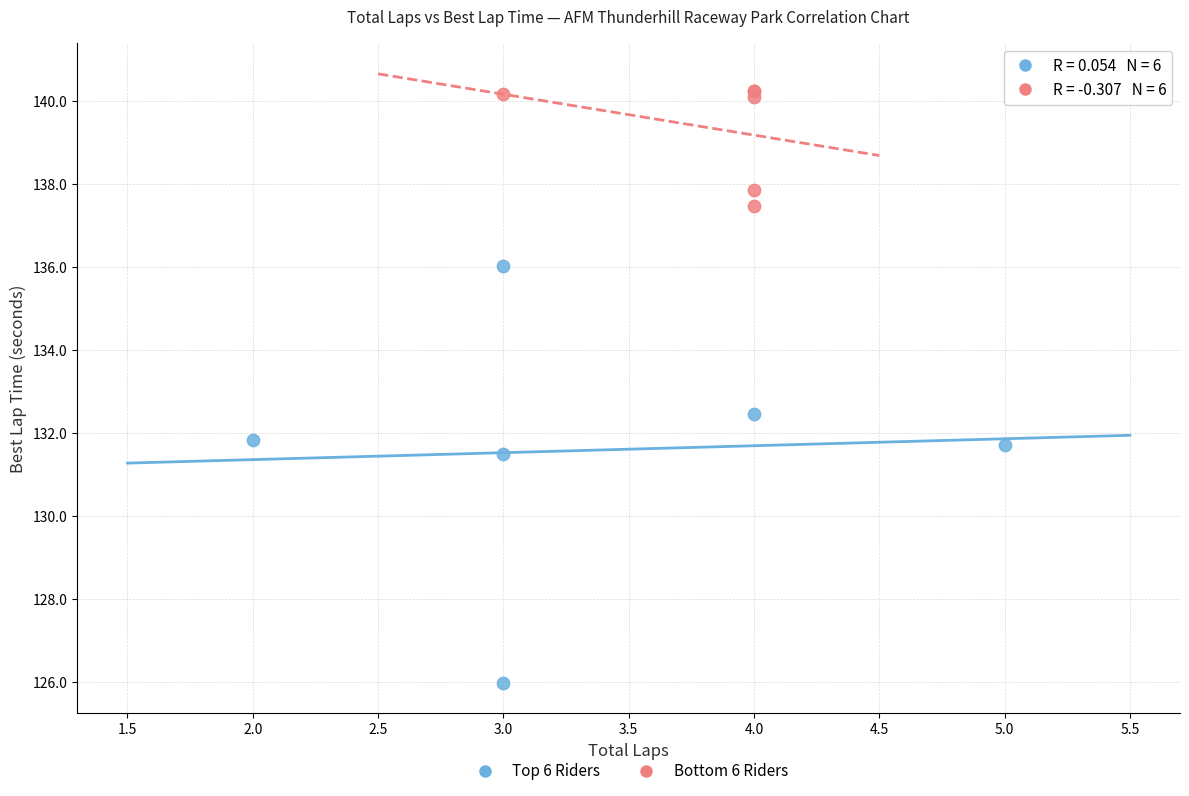

Which series has the largest Y range (max minus min)?

Top 6 Riders